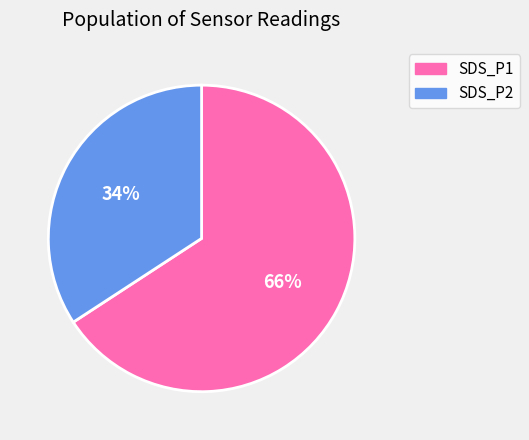

How many slices are in this pie chart?

2